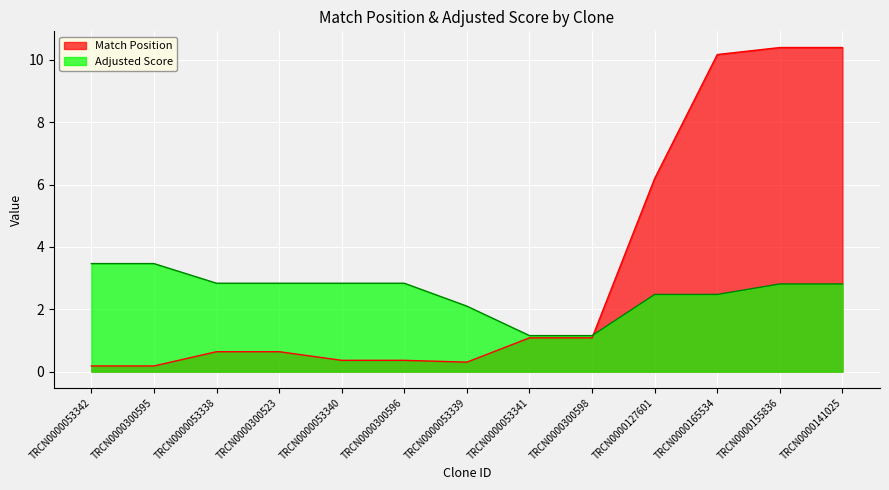

What is the value of the Match Position point at the 9th from the left?

1.1